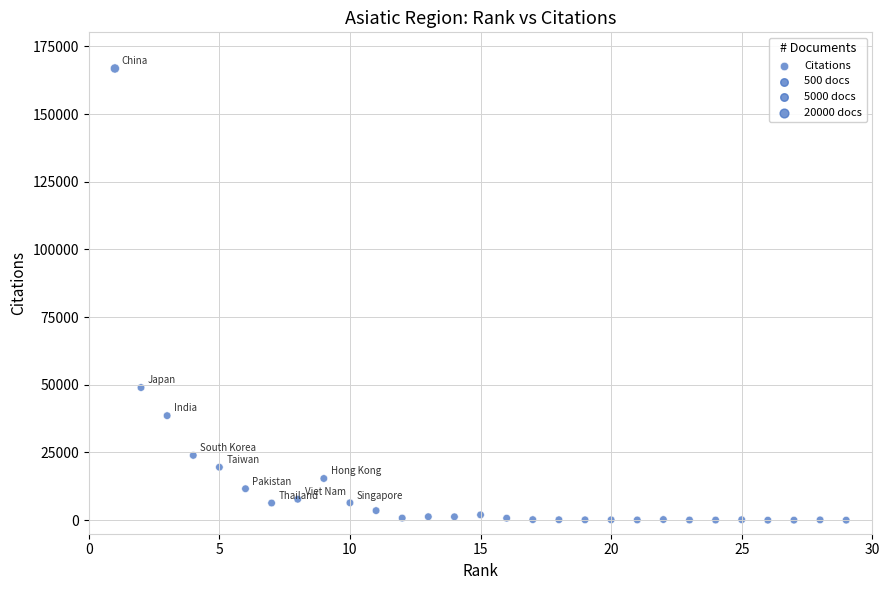

What Y value in the scatter plot is closest to 83415?

48981